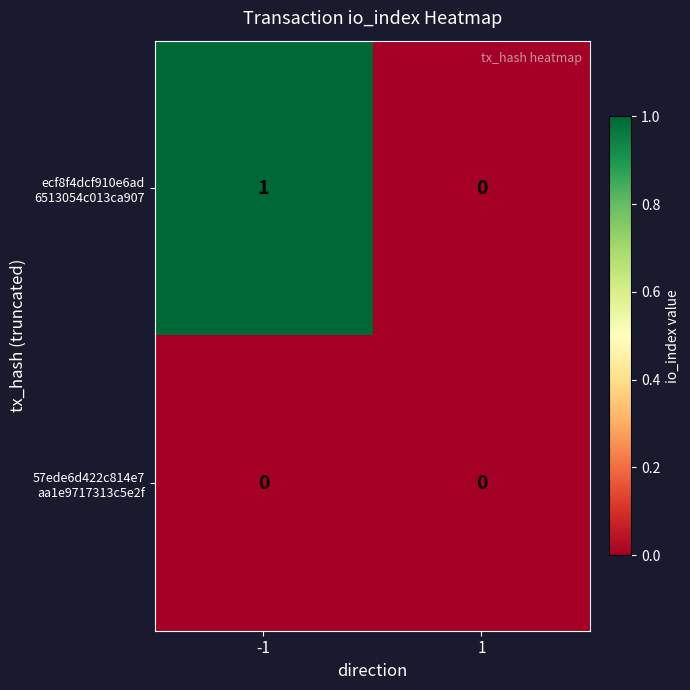

How many series are shown in this chart?

2